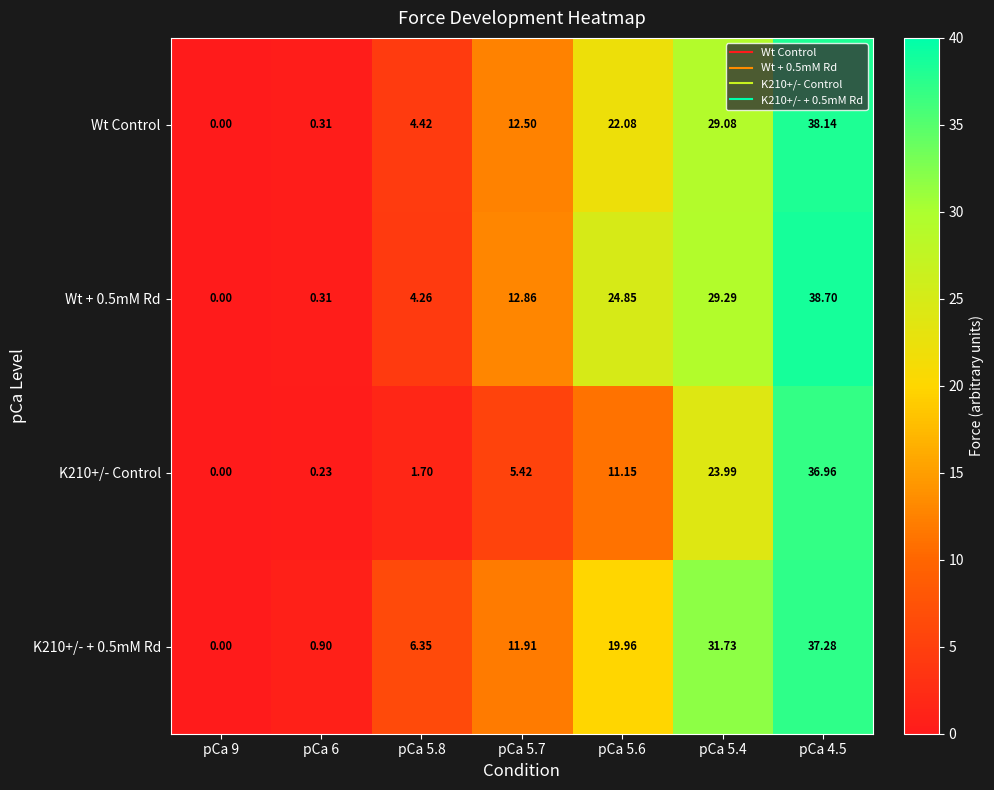

List the series in order of their peak value, highest first.

Wt + 0.5mM Rd, Wt Control, K210+/- + 0.5mM Rd, K210+/- Control